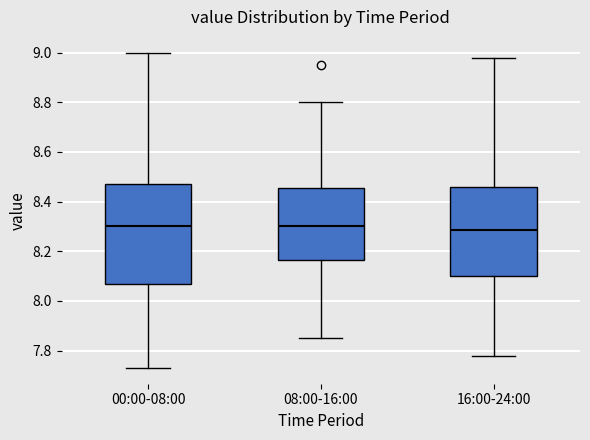

Comparing the boxes themselves (not the whiskers), which one is the tallest?

00:00-08:00